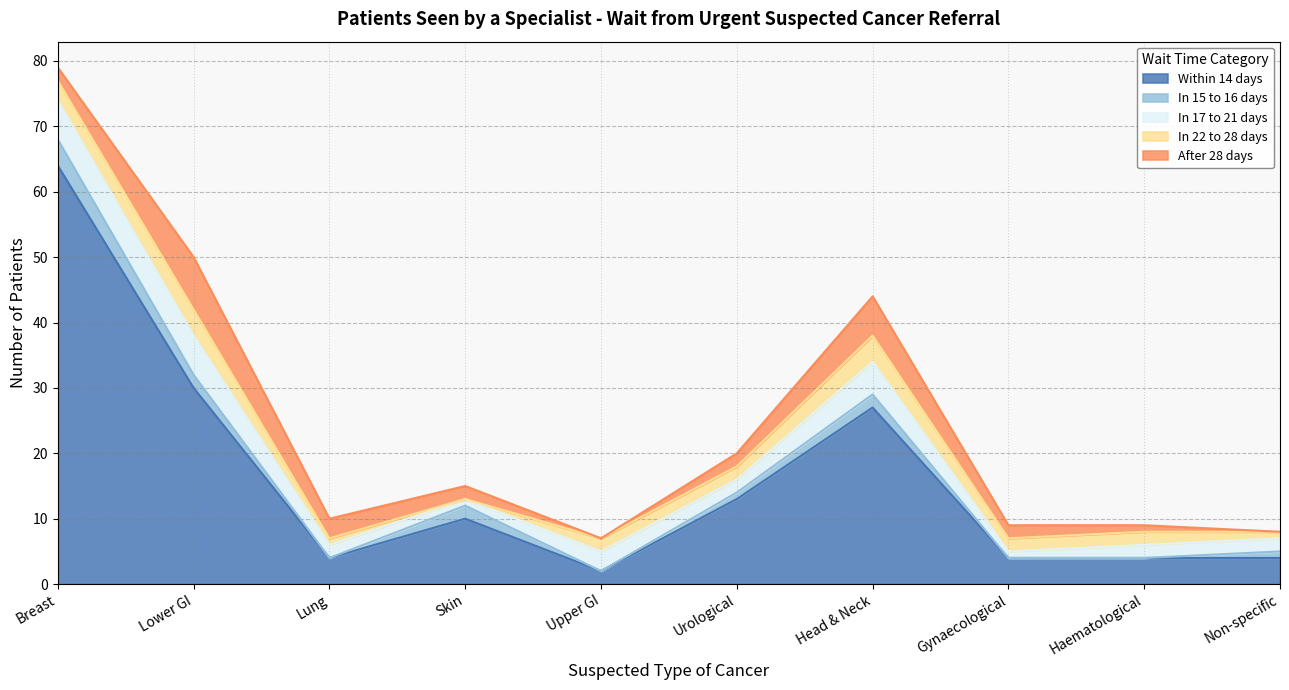

Is it true that In 22 to 28 days equals 2 at Suspected skin cancer?

False